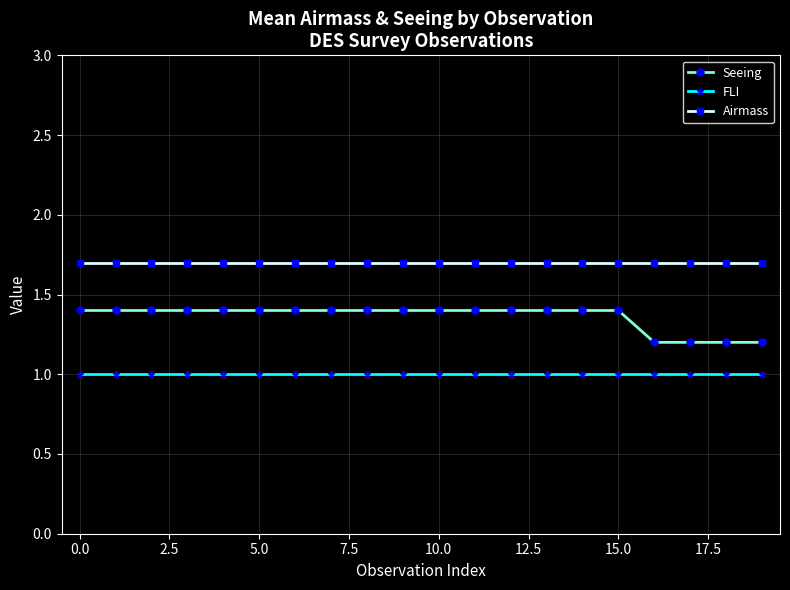

What is the highest value of the Airmass series?

1.7